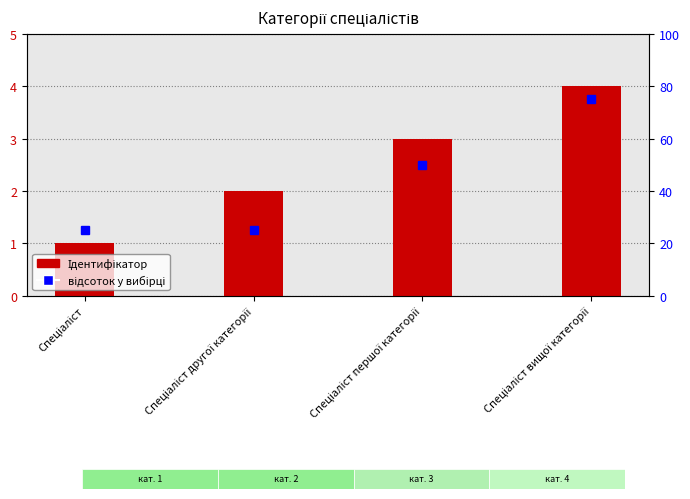

Reading right to left, transcribe all the data shown in this chart.

Спеціаліст вищої категорії=4	Спеціаліст першої категорії=3	Спеціаліст другої категорії=2	Спеціаліст=1